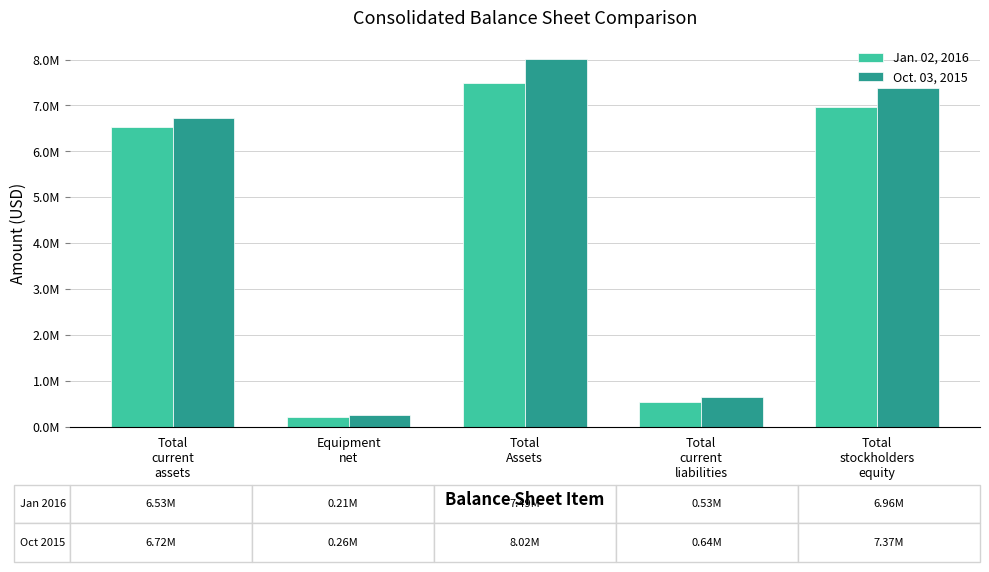

Reading left to right, what are all the values shown in this chart?

Jan. 02, 2016: 6527198	210522	7493189	534424	6958765
Oct. 03, 2015: 6722075	256846	8015763	643021	7372742